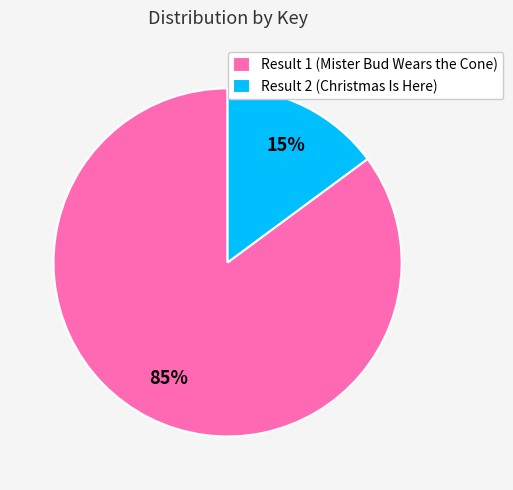

To the nearest percent, what is the combined percentage of Result 1 (Mister Bud Wears the Cone) and Result 2 (Christmas Is Here)?

100%